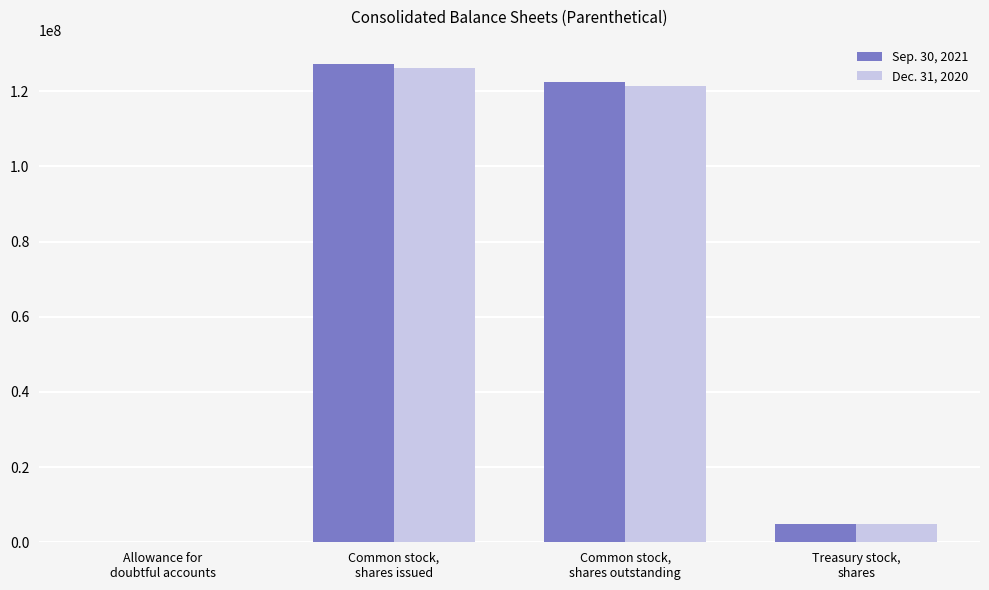

Reading left to right, transcribe all the data shown in this chart.

Sep. 30, 2021: Allowance for
doubtful accounts=1285	Common stock,
shares issued=127317890	Common stock,
shares outstanding=122465518	Treasury stock,
shares=4852372
Dec. 31, 2020: Allowance for
doubtful accounts=4183	Common stock,
shares issued=126153173	Common stock,
shares outstanding=121318175	Treasury stock,
shares=4834998